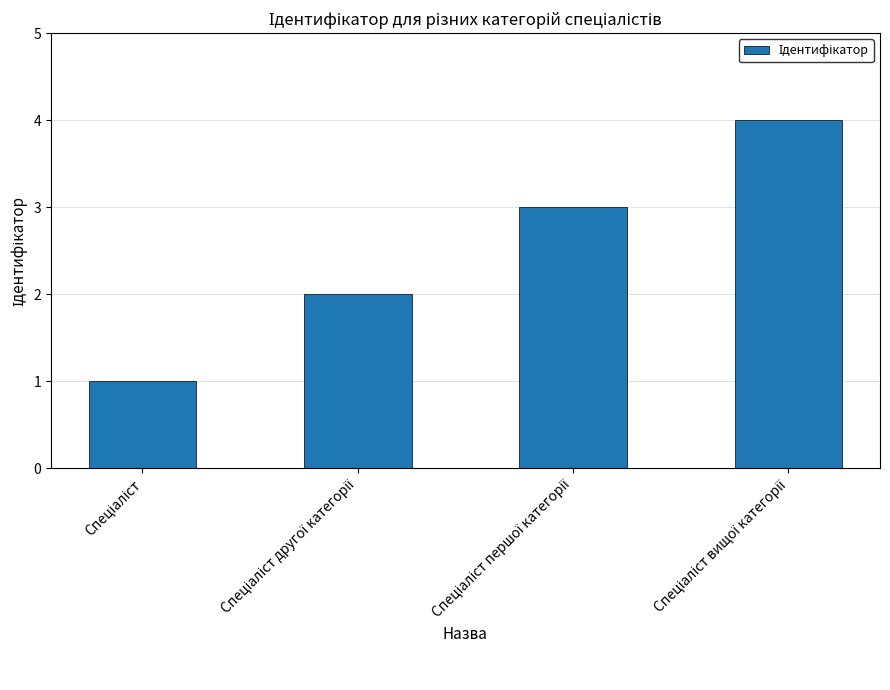

Are the bars grouped side by side (vs. stacked)?

No